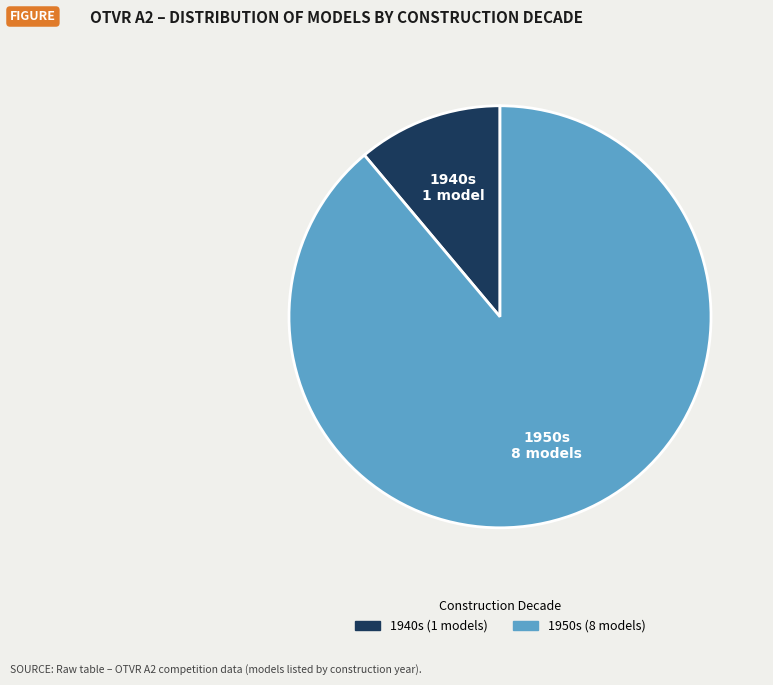

Rank the categories by value from lowest to highest.

1940s, 1950s